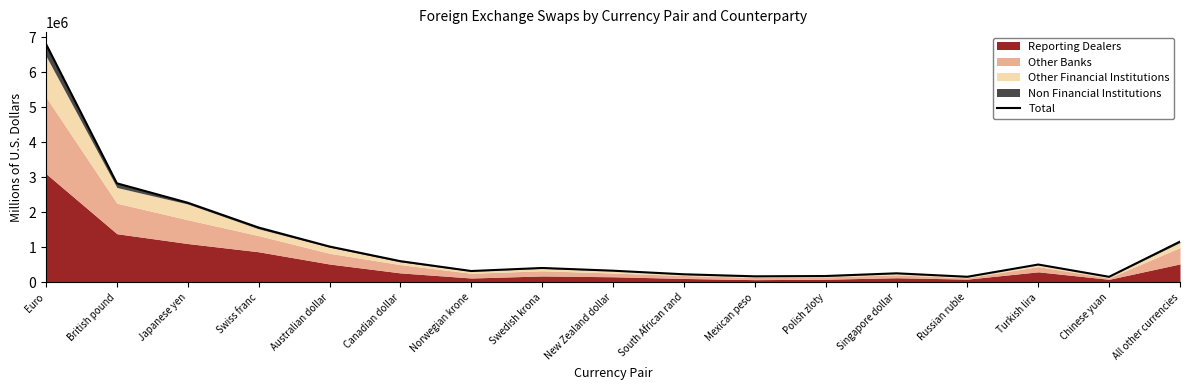

At which category does the chart reach its peak across all series?

Euro